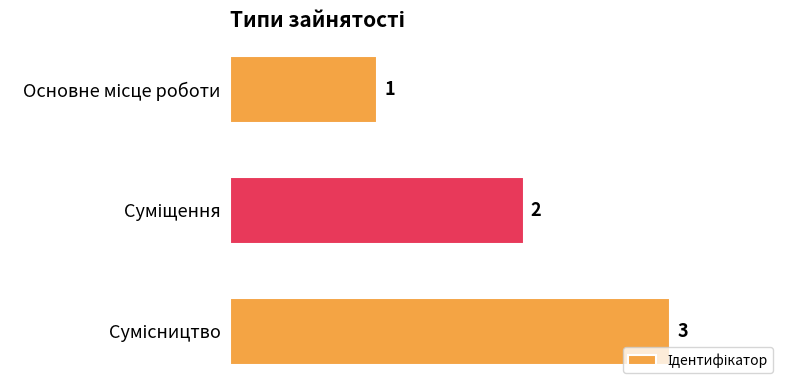

What is the value of the 3rd bar from the top?

3